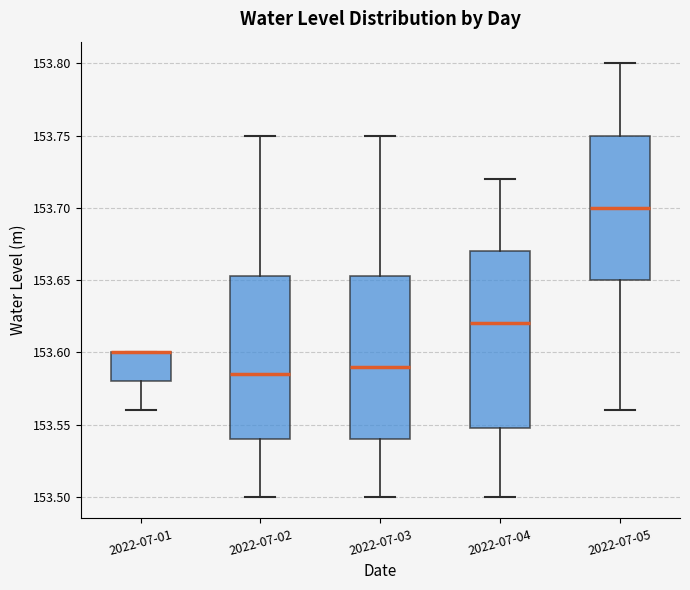

Where is the upper edge of the box for 2022-07-05 on the y-axis? The values are not printed on the chart, so give them approximately, as read against the axis.

153.750